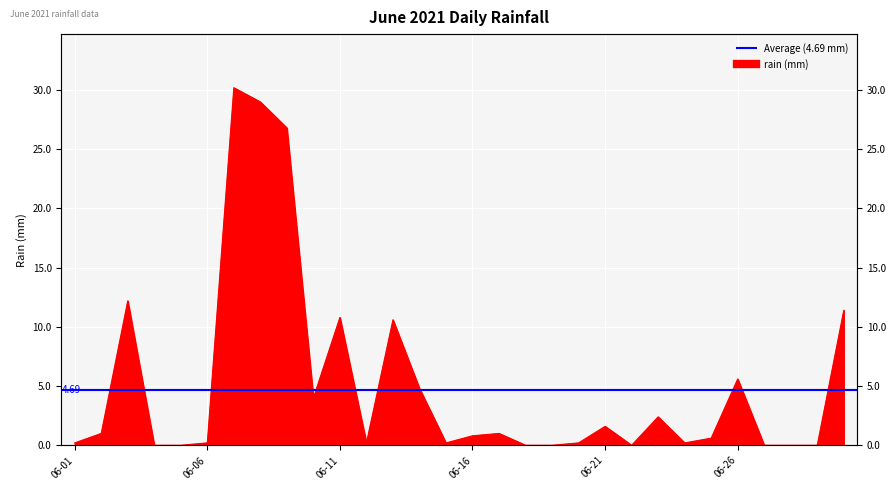

Reading right to left, list all the values displayed in this chart.

11.4	0.0	0.0	0.0	5.6	0.6	0.2	2.4	0.0	1.6	0.2	0.0	0.0	1.0	0.8	0.2	4.8	10.6	0.2	10.8	4.0	26.8	29.0	30.2	0.2	0.0	0.0	12.2	1.0	0.2